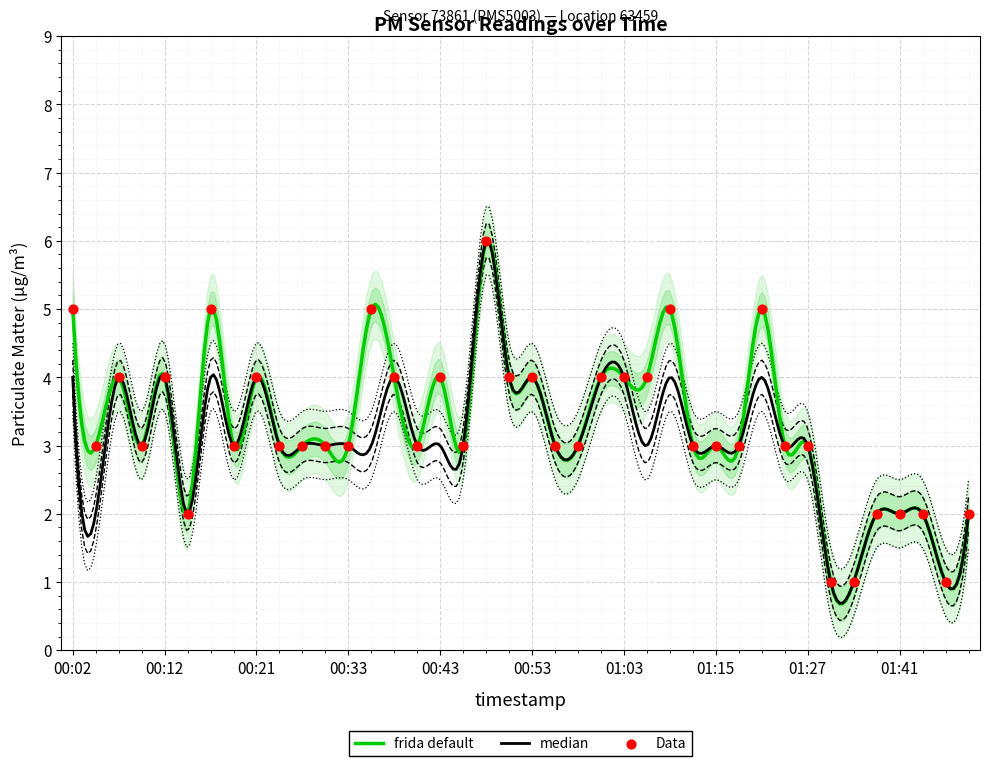

What is the change in value from 00:31 to 01:03?

+1